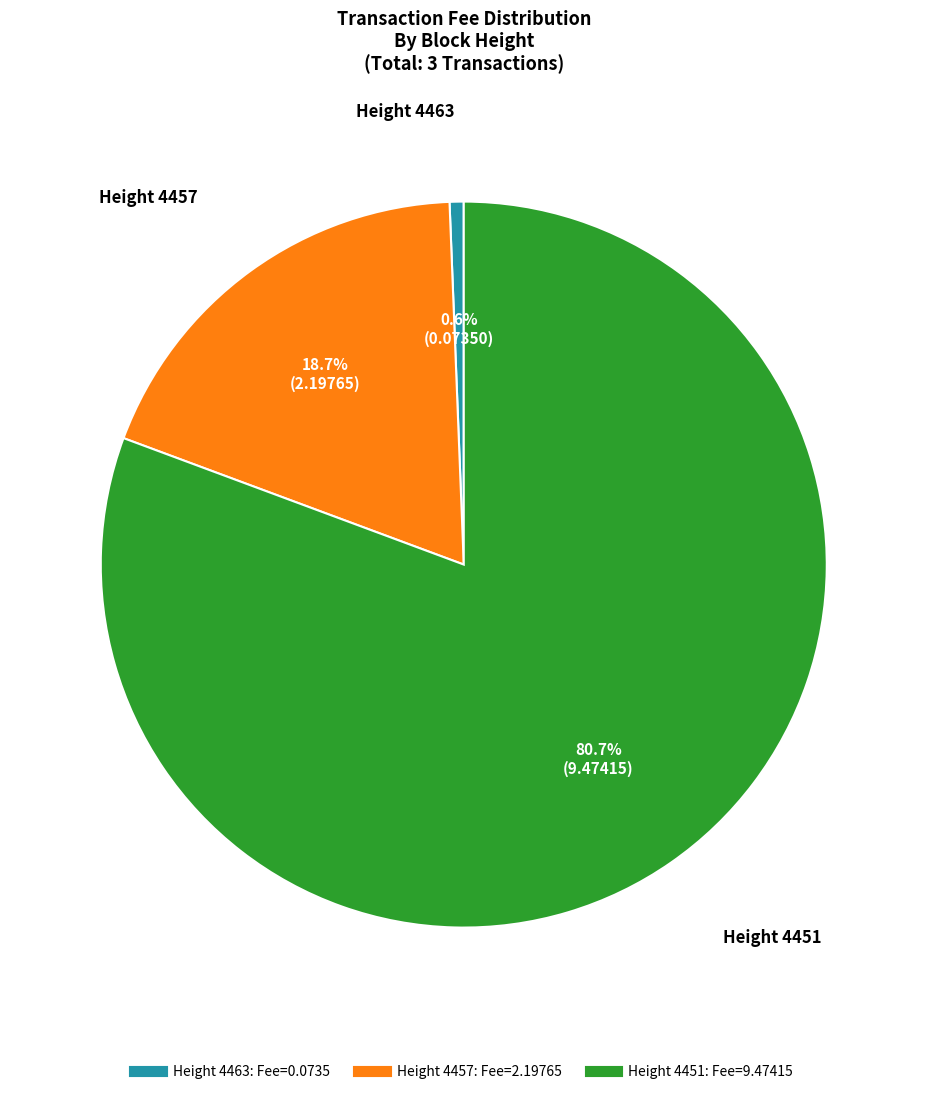

Count the number of slices in the pie.

3